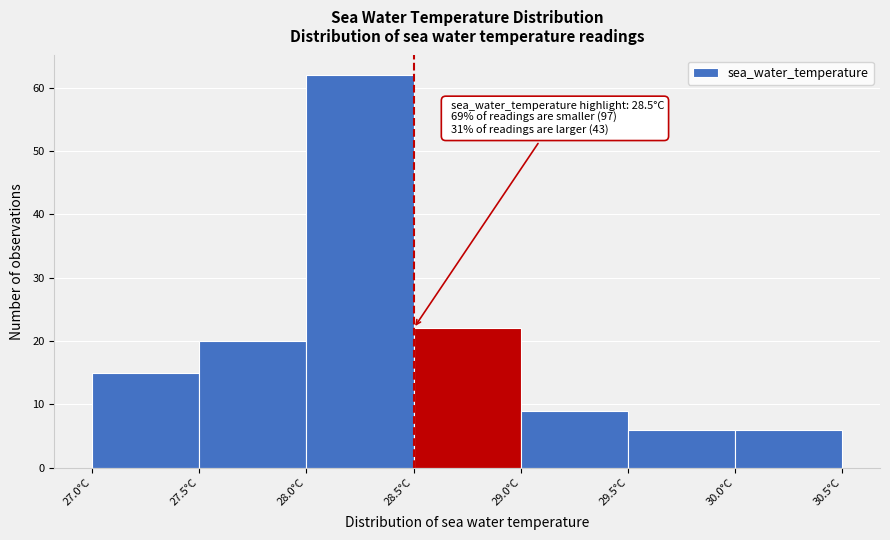

Which range on the x-axis has the tallest bar?

28.0 to 28.5